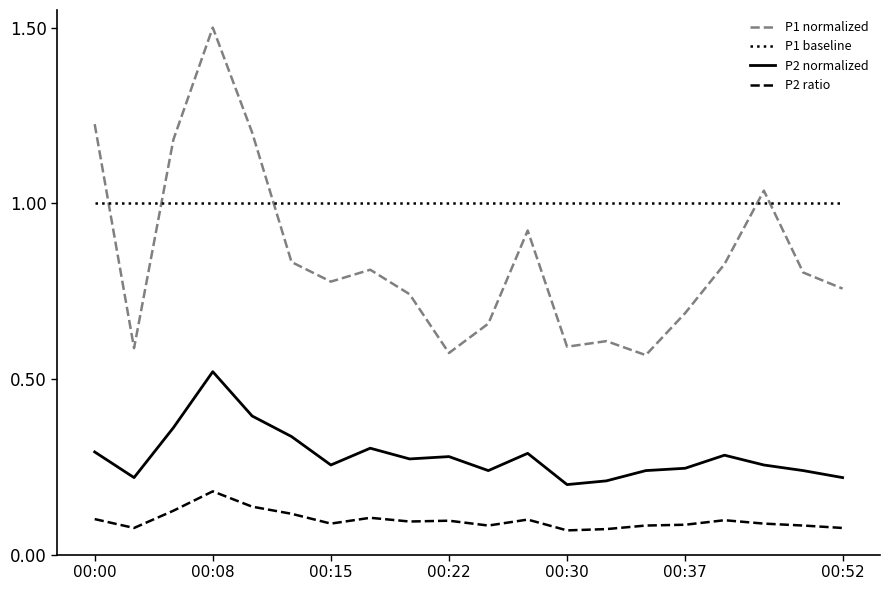

At how many categories does at least one series exceed 0?

20